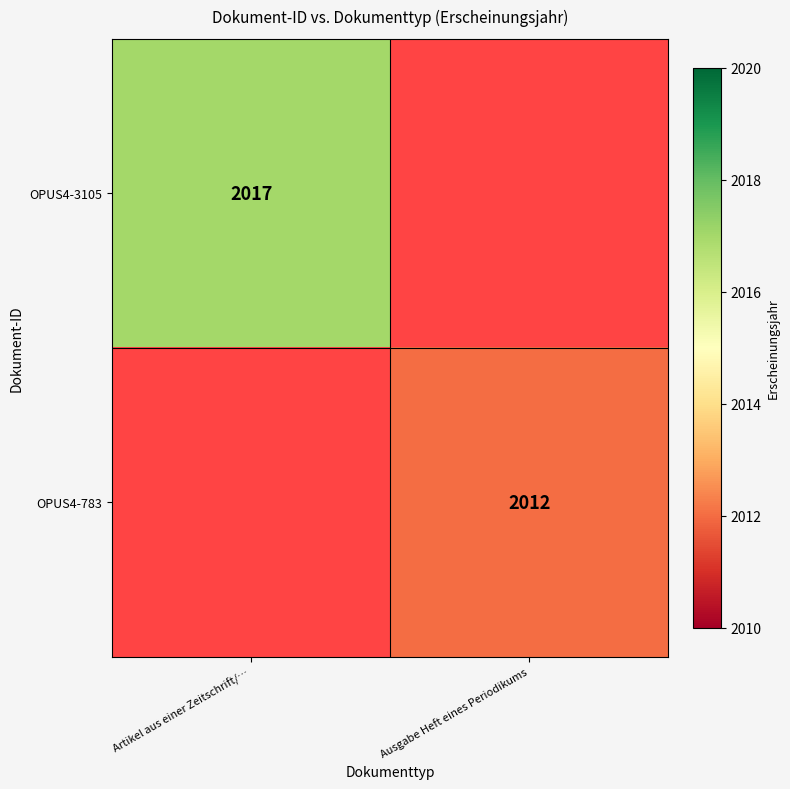

The value of OPUS4-3105 at Artikel aus einer Zeitschrift/… is 936. True or false?

False